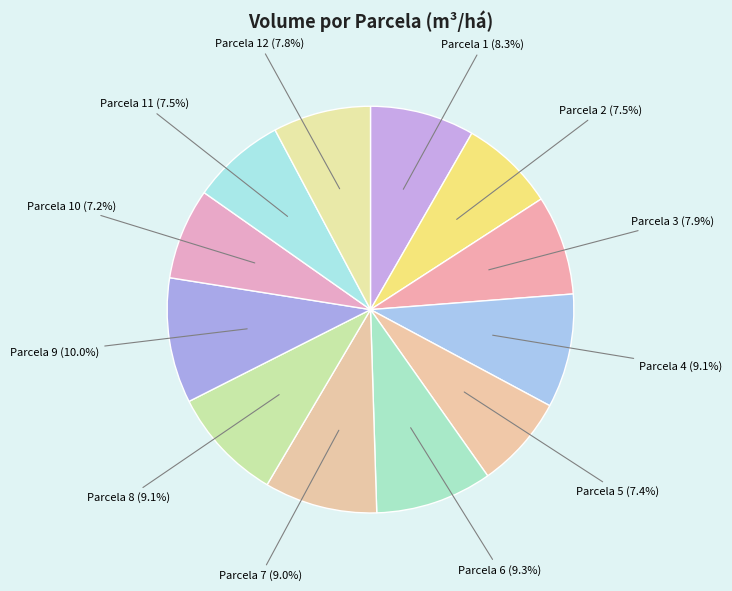

How much of the chart is everything except Parcela 10?

92.8%